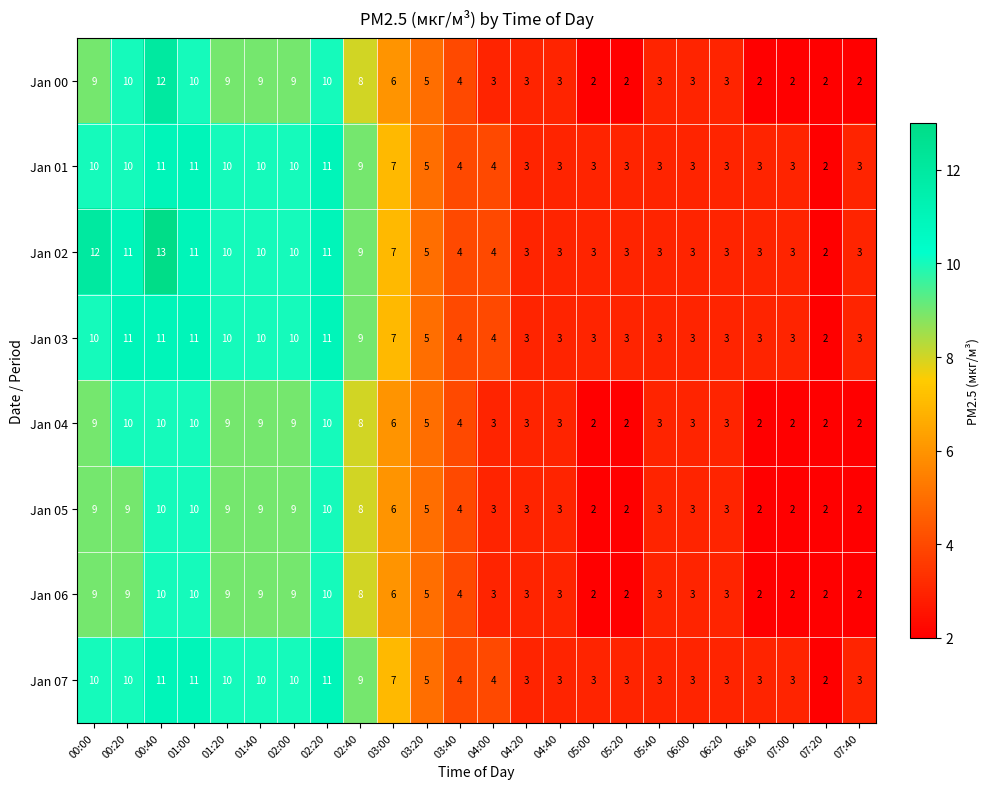

How many Jan 06 values are between 3 and 9?

15